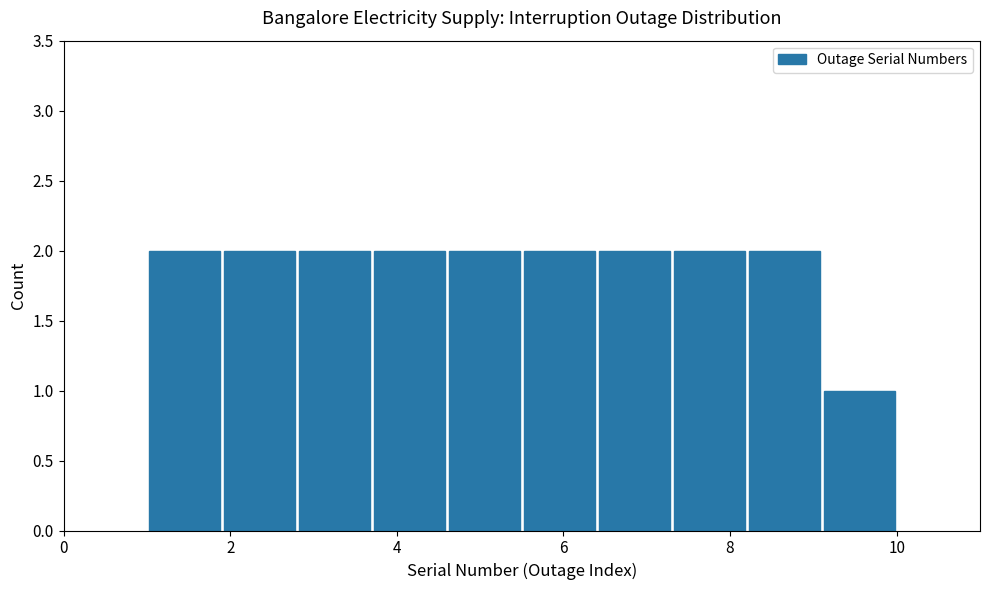

Reading left to right, list every bar in this chart as the range it spans on the x-axis followed by its height. Neither the bar edges nor the heights are printed on the chart, so give them approximately, as read against the axes.

1.0 to 1.9: 2
1.9 to 2.8: 2
2.8 to 3.7: 2
3.7 to 4.6: 2
4.6 to 5.5: 2
5.5 to 6.4: 2
6.4 to 7.3: 2
7.3 to 8.2: 2
8.2 to 9.1: 2
9.1 to 10.0: 1